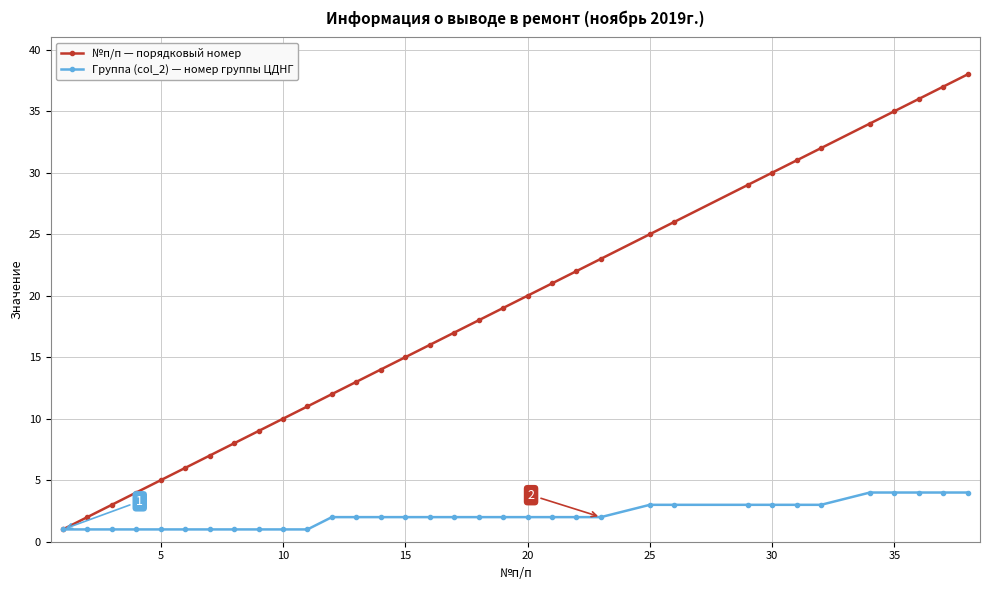

Which series has the largest total across all categories?

№п/п — порядковый номер